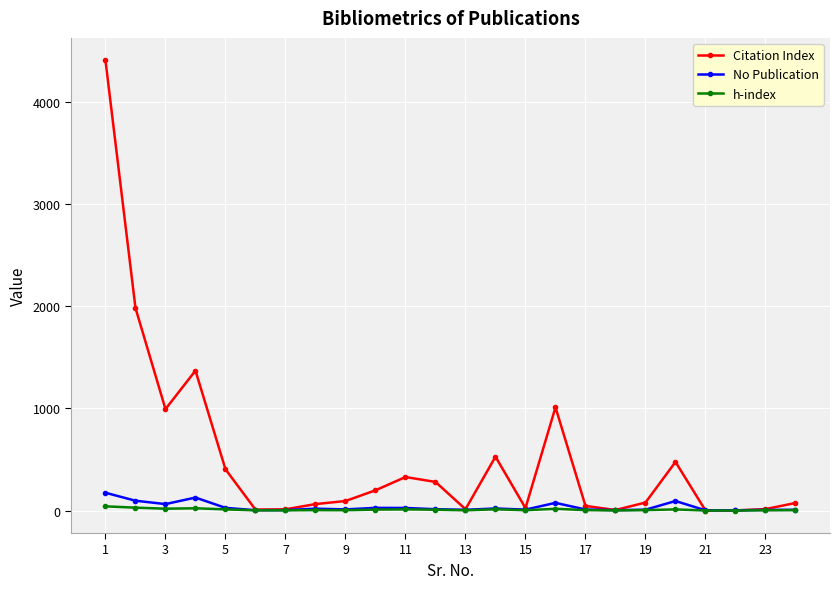

What is the difference between the second highest and minimum values in the No Publication series?

125